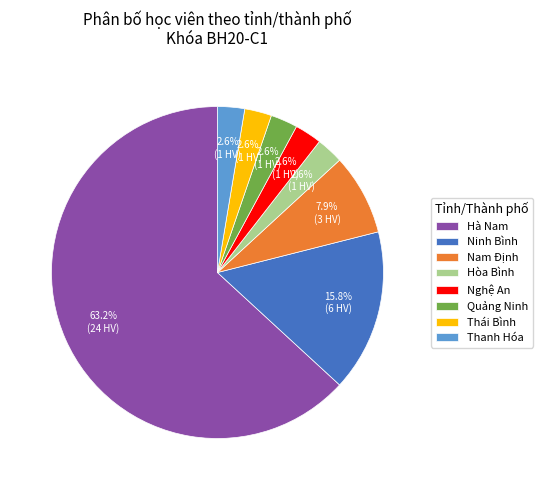

What percentage is the Quảng Ninh slice, to the nearest percent?

3%